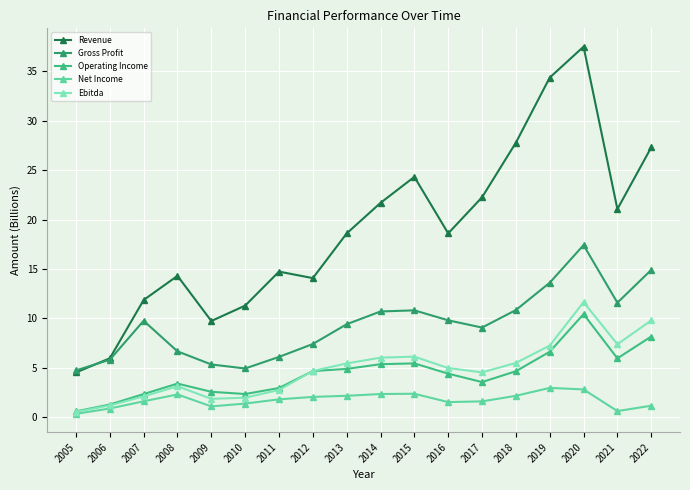

Between 2011 and 2013, which series saw the biggest shift?

Revenue